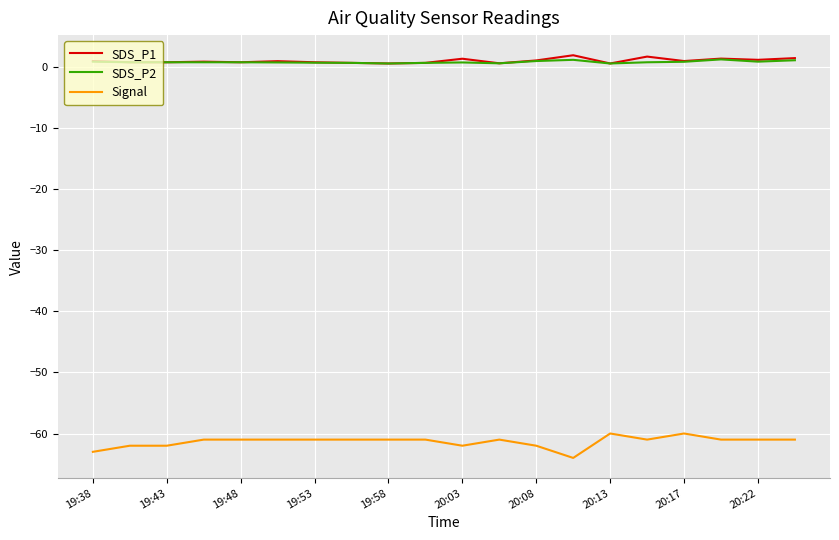

Which series has the widest spread of values?

Signal